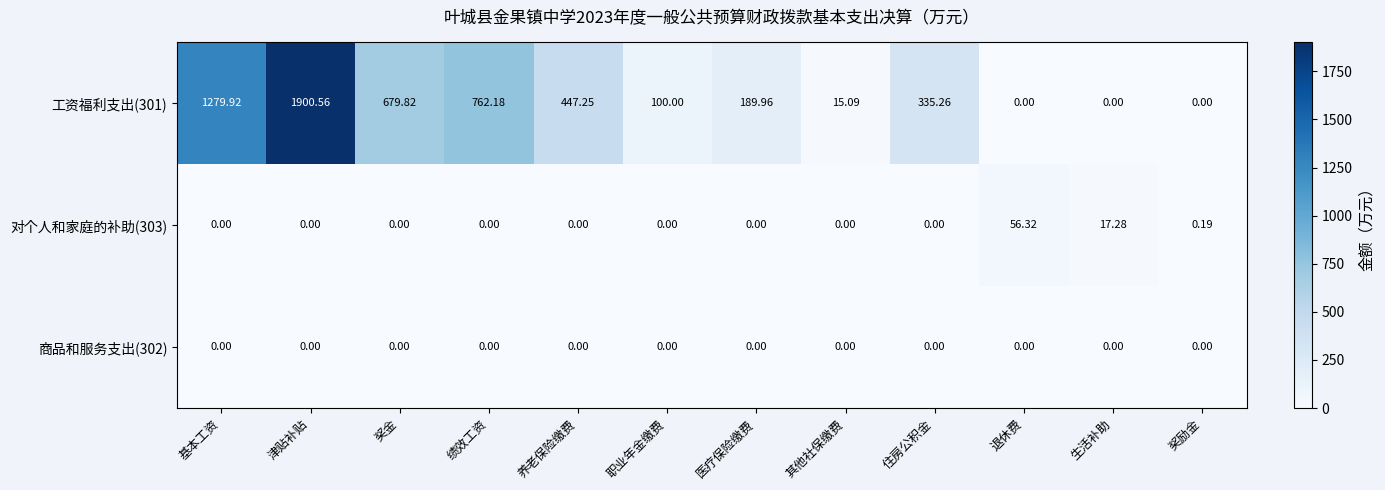

Which category has the highest value across all series?

津贴补贴